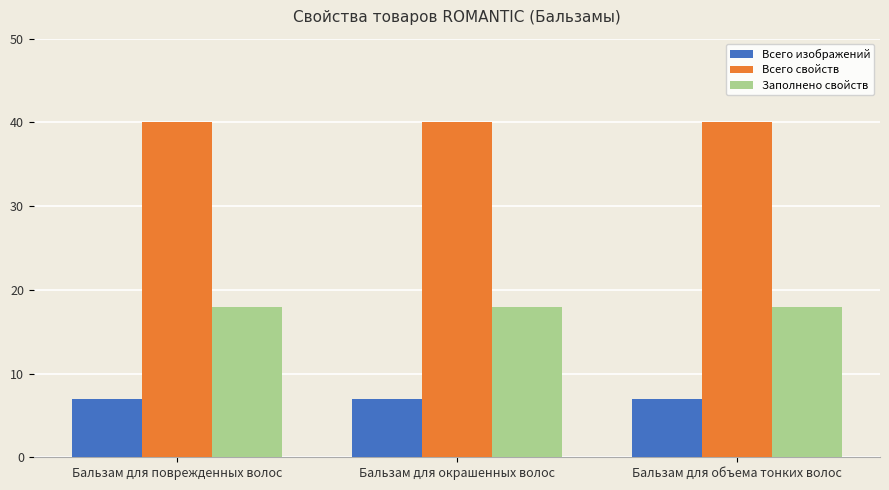

What is the spread (max minus min) of values at Бальзам для объема тонких волос?

33